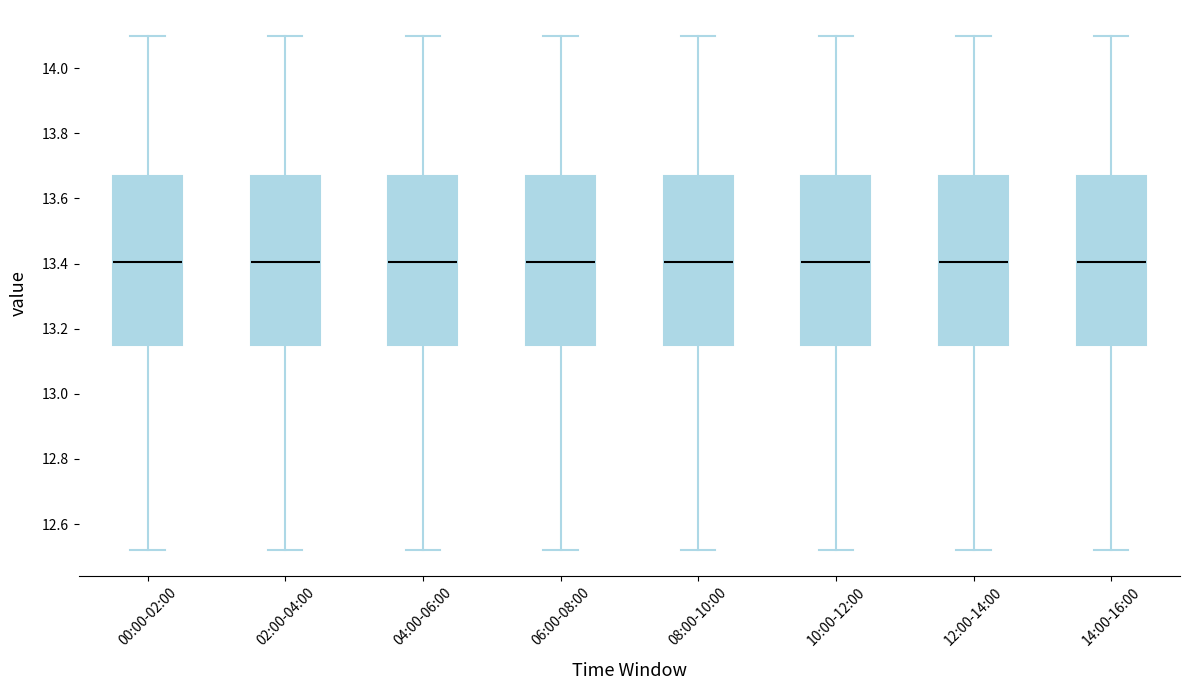

Where does the upper whisker of the box for 14:00-16:00 end on the y-axis? The values are not printed on the chart, so give them approximately, as read against the axis.

14.10